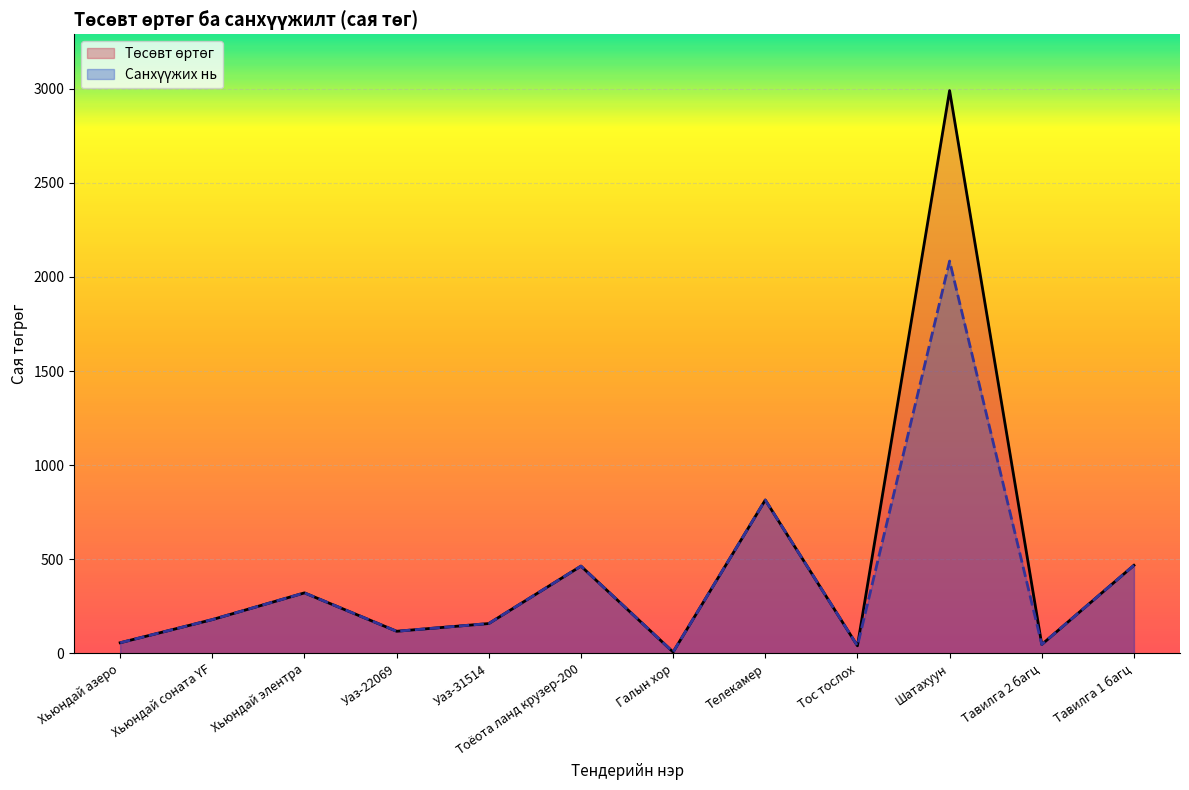

True or false: Санхүүжих нь has more than 1 interior local peaks.

True